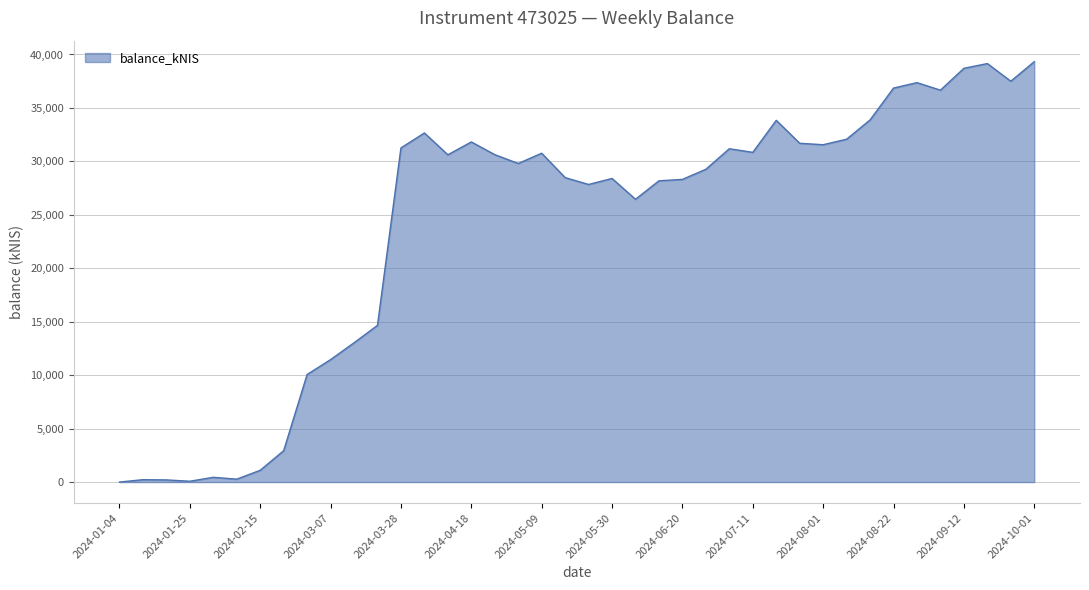

What is the greatest value displayed?

39327.0